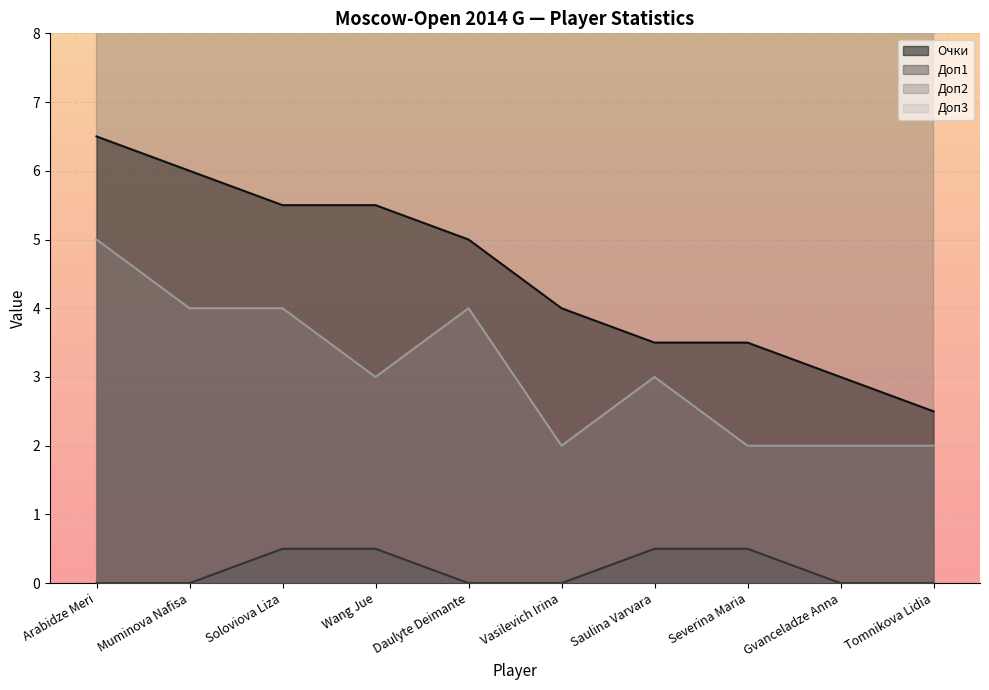

The Доп1 series shows -0.3 at Vasilevich Irina. True or false?

False